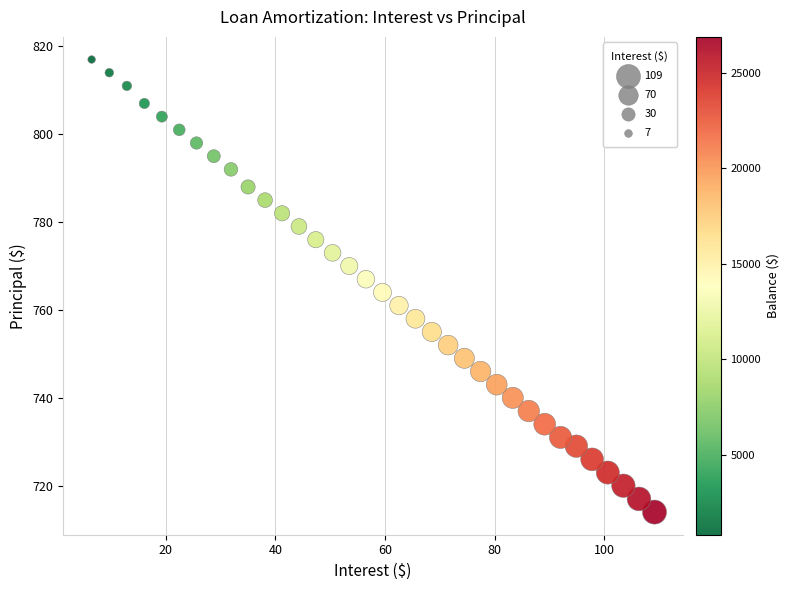

What is the range of Y values (max minus min)?

103